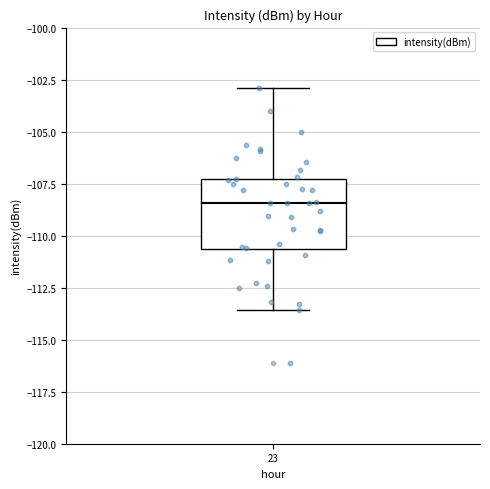

Read this box plot against the y-axis: the position of the median line, the range covered by the box, and the ends of both whiskers. The values are not printed on the chart, so give them approximately, as read against the axis.

median -108.5, box -110.5 to -107.5, whiskers -113.5 to -103.0